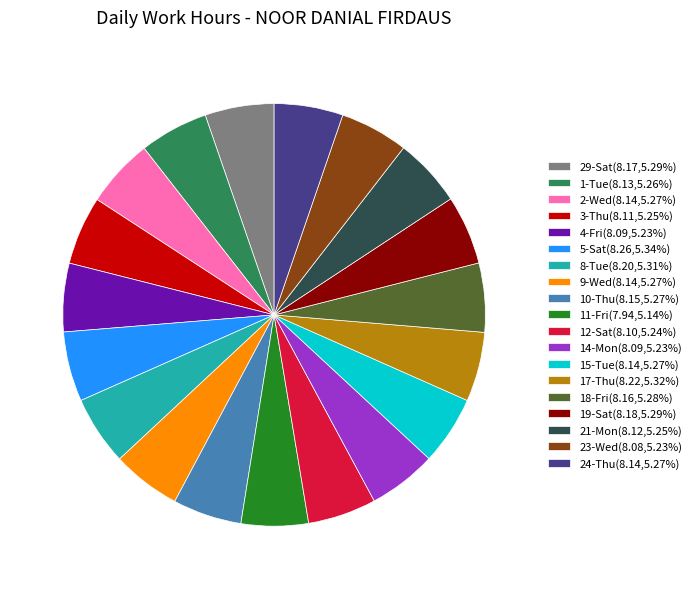

Is there a majority slice in this chart?

No